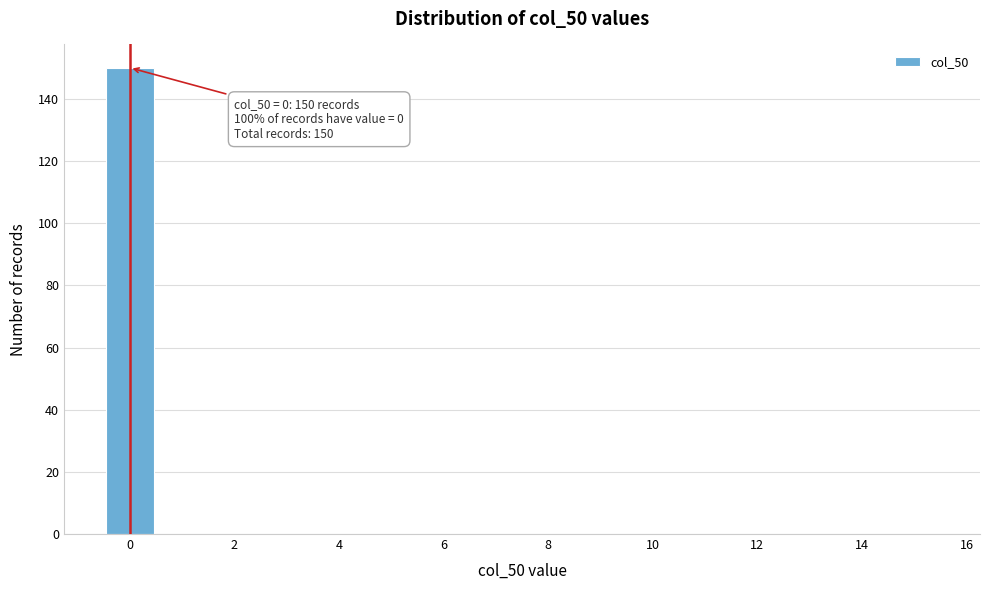

Which range on the x-axis has the tallest bar?

-0.5 to 0.5